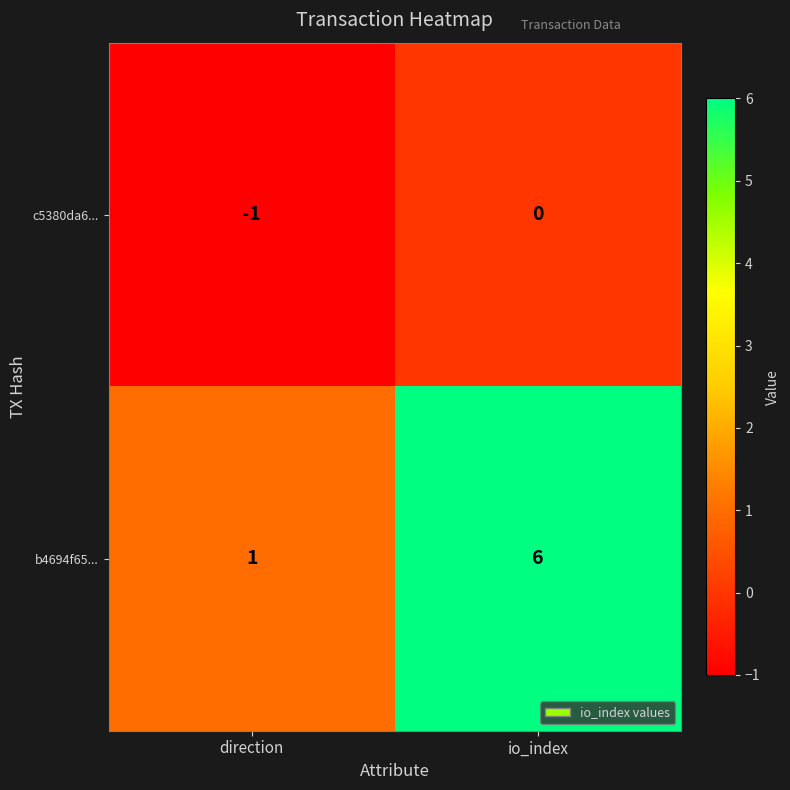

The b4694f65... series shows 8 at io_index. True or false?

False